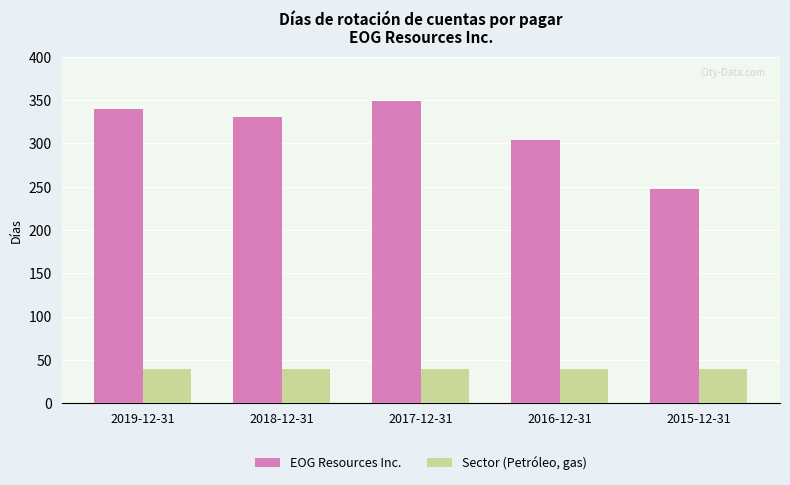

Which label corresponds to the largest value in the chart?

2017-12-31